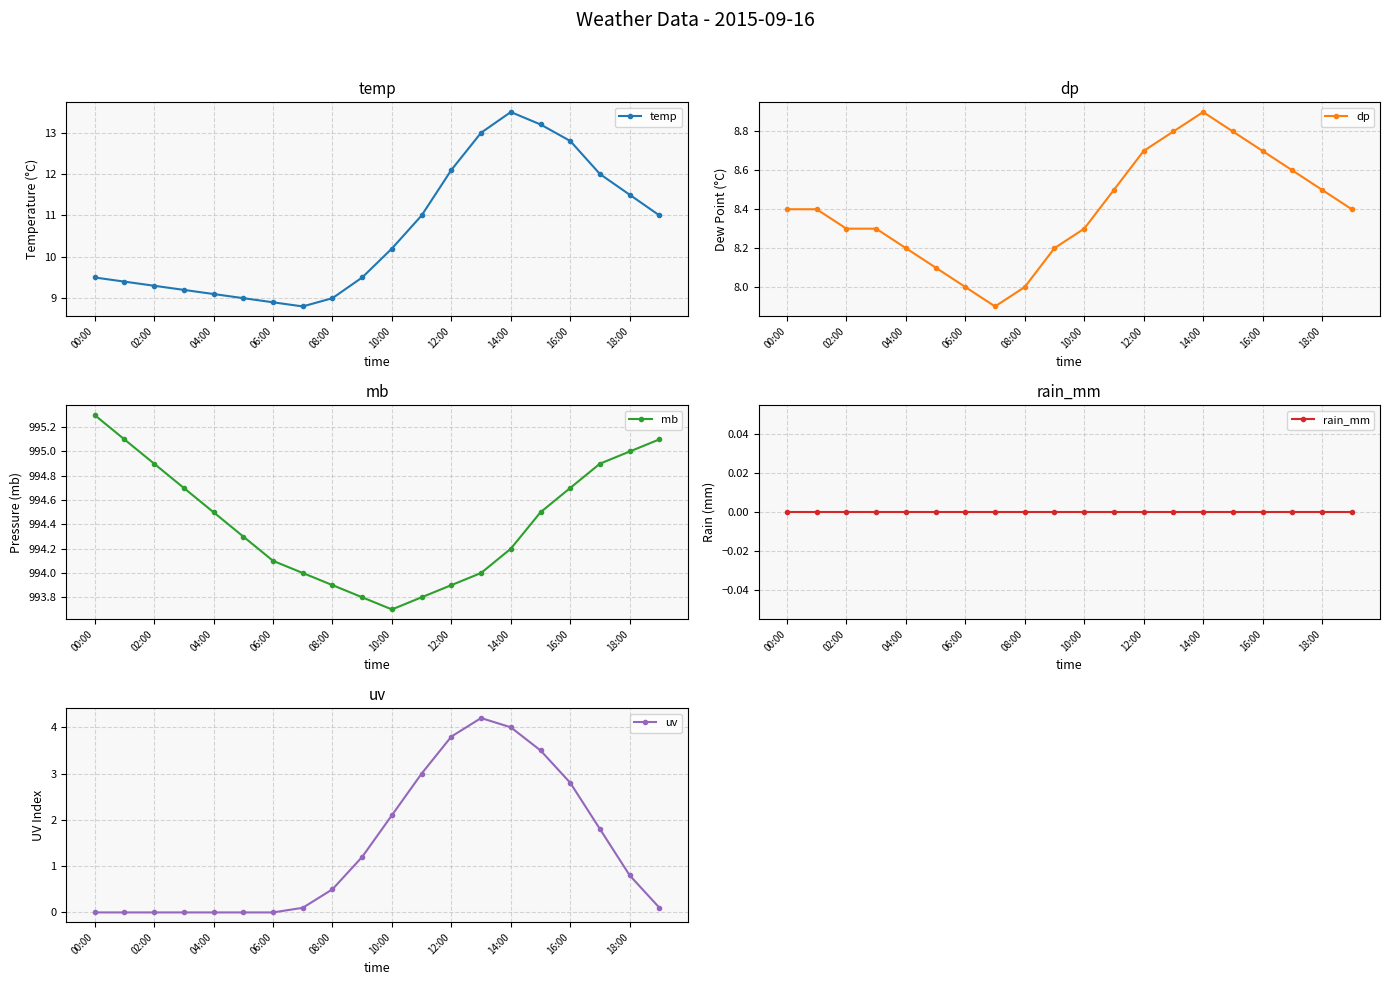

What is the value of the uv point at the 13th from the left?

3.8